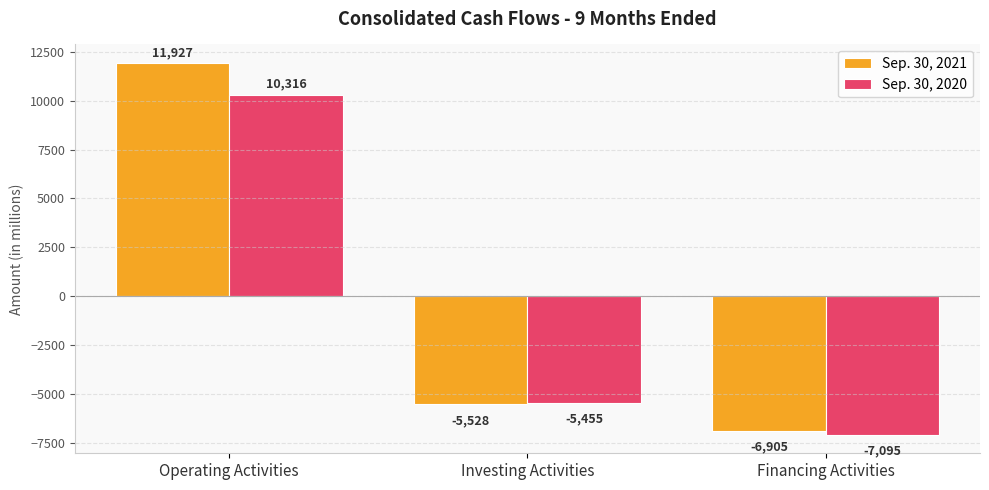

What is the minimum value for Sep. 30, 2020?

-7095